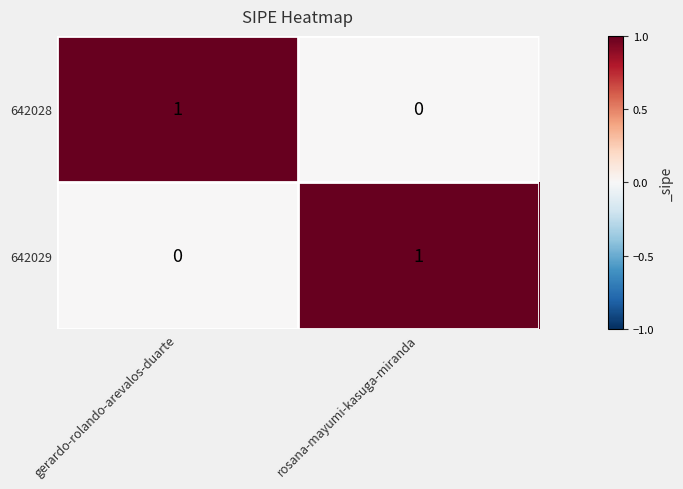

Reading right to left, transcribe all the data shown in this chart.

642028: rosana-mayumi-kasuga-miranda=0	gerardo-rolando-arevalos-duarte=1
642029: rosana-mayumi-kasuga-miranda=1	gerardo-rolando-arevalos-duarte=0